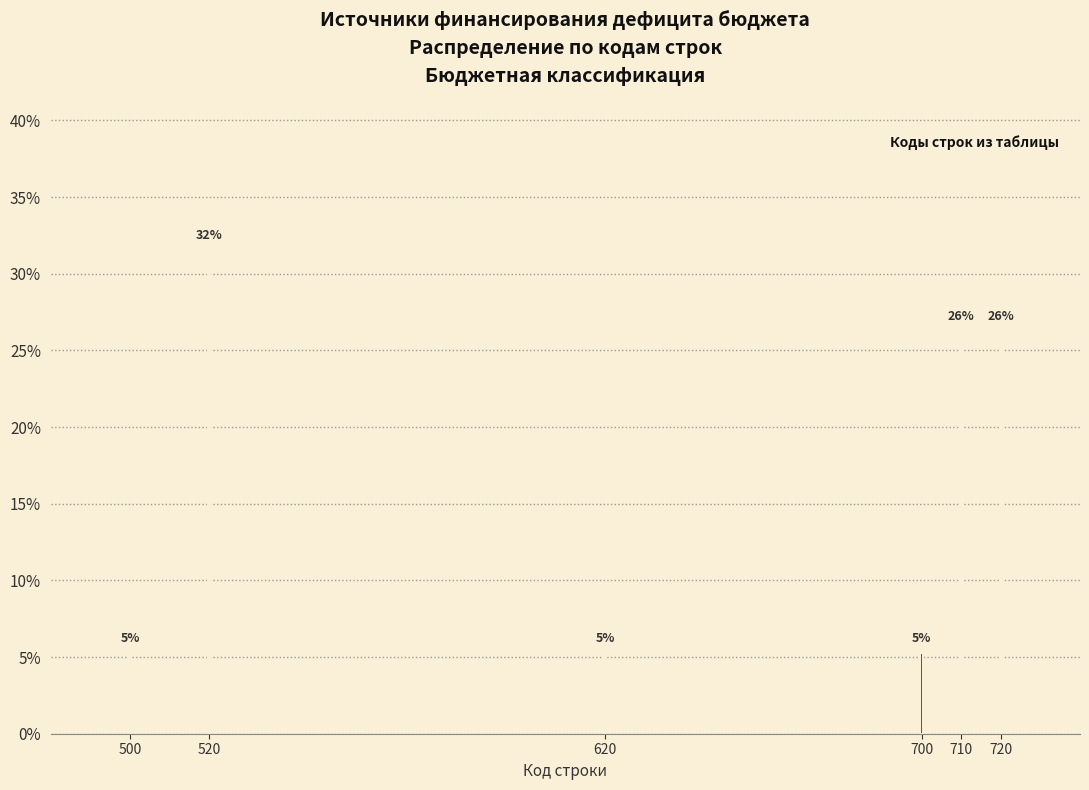

Does the chart contain any negative values?

No